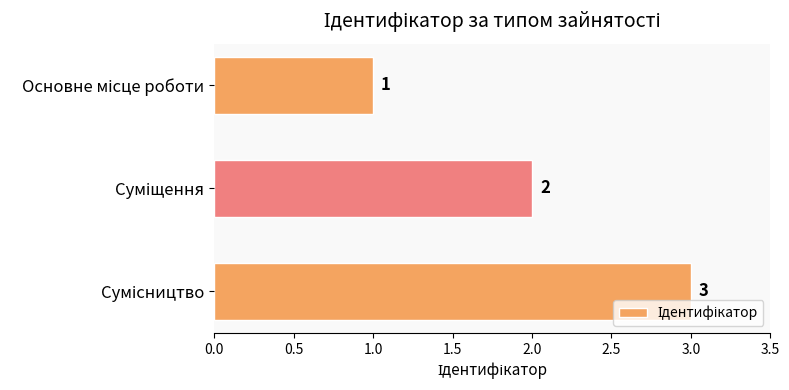

What is the minimum value shown in the chart?

1